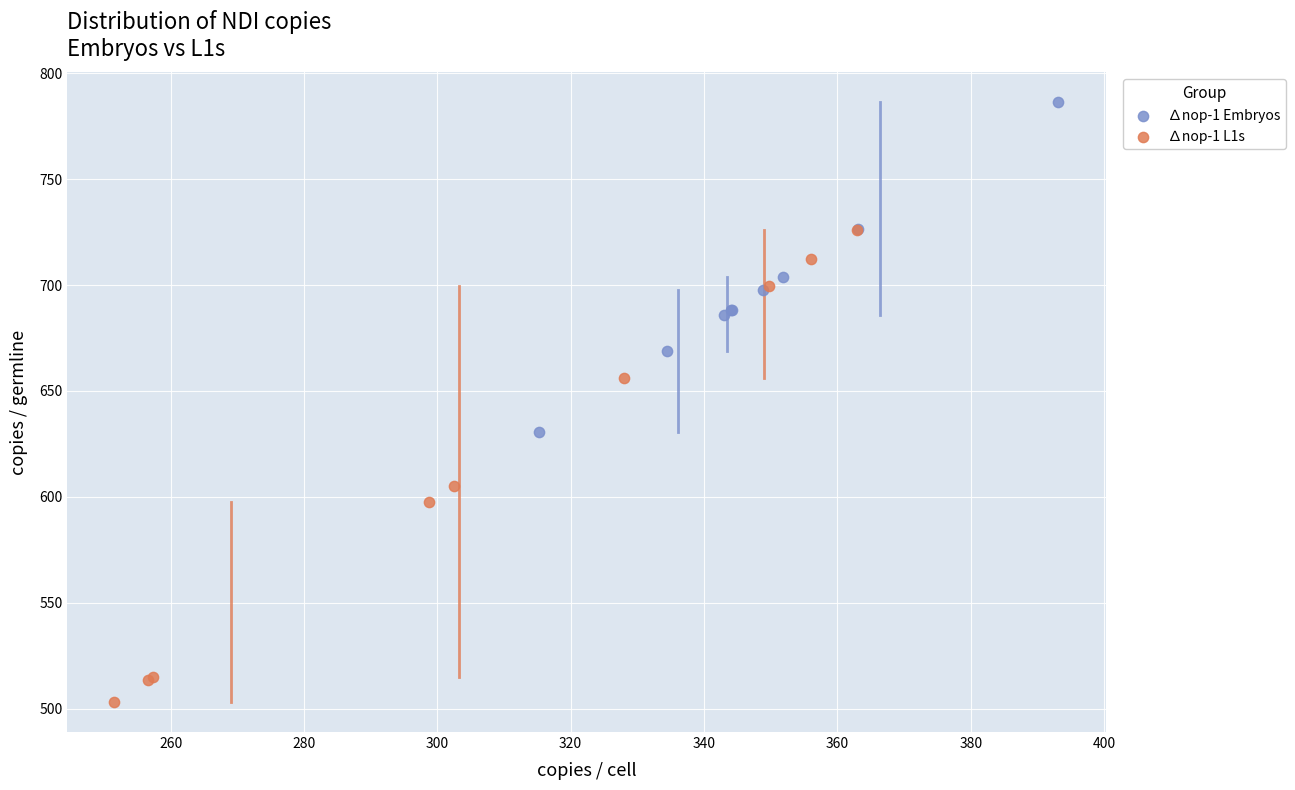

Which series has the widest spread of Y values?

∆nop-1 L1s